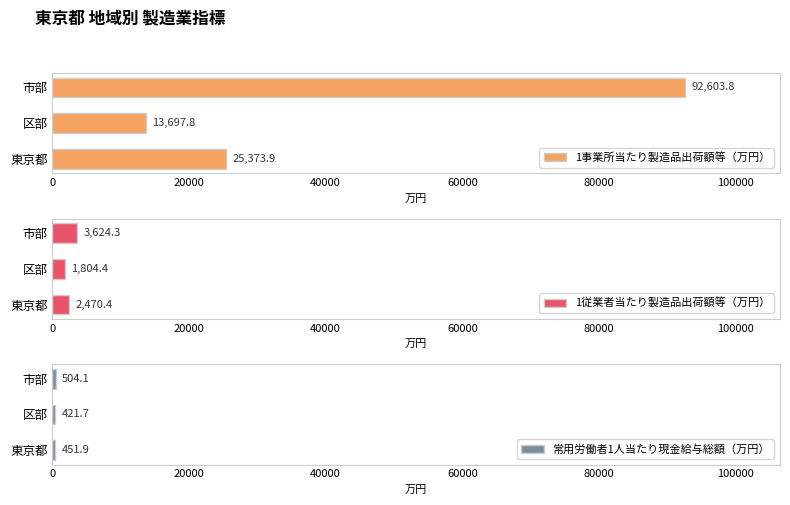

What is the approximate value of 1事業所当たり製造品出荷額等（万円） at 区部?

13697.8